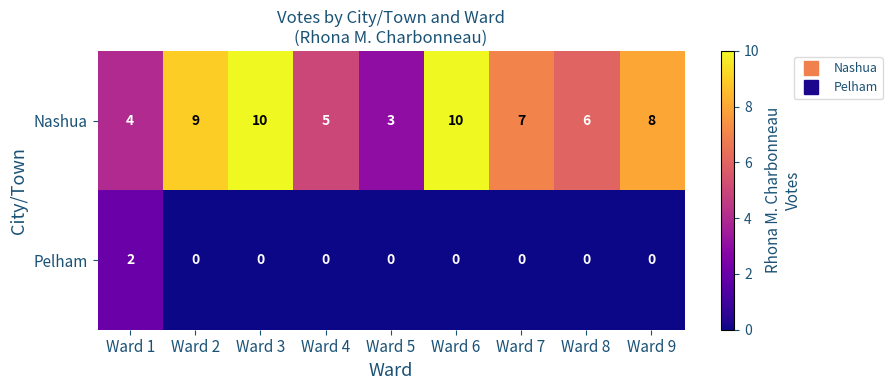

What is the greatest value displayed?

10